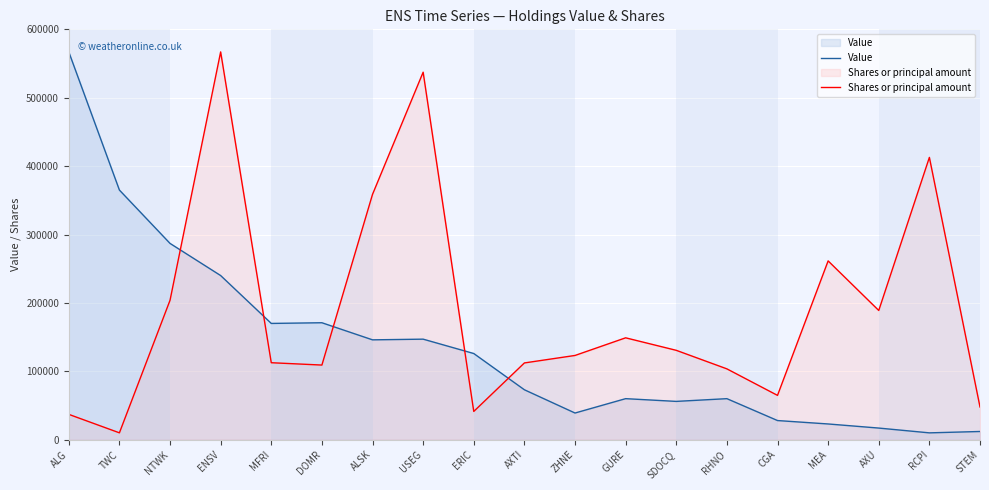

At which category does the chart reach its minimum across all series?

RCPI